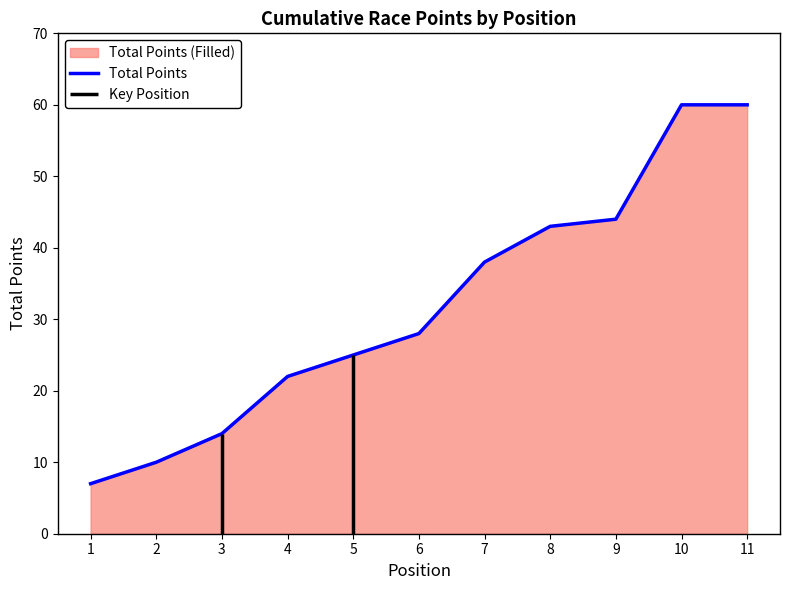

At which category does the chart reach its peak across all series?

10